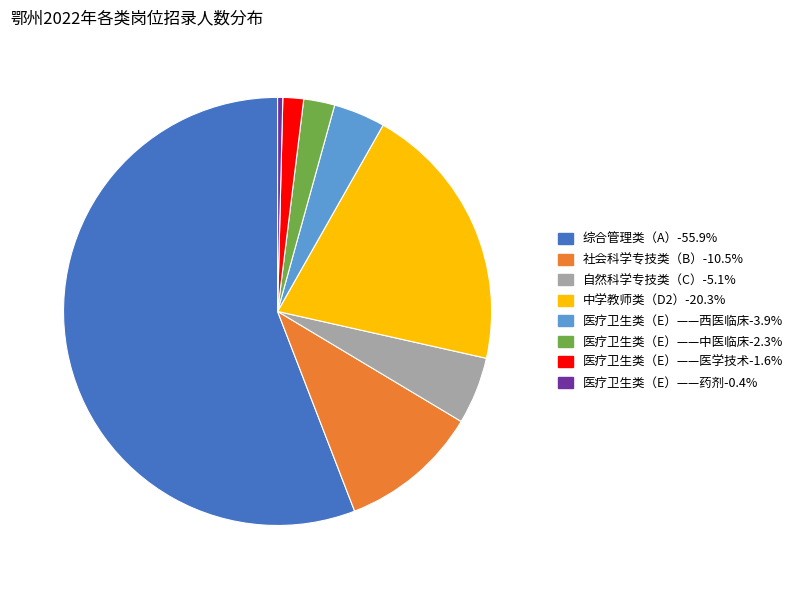

Is 医疗卫生类（E）——药剂-0.4% the majority of the pie?

No